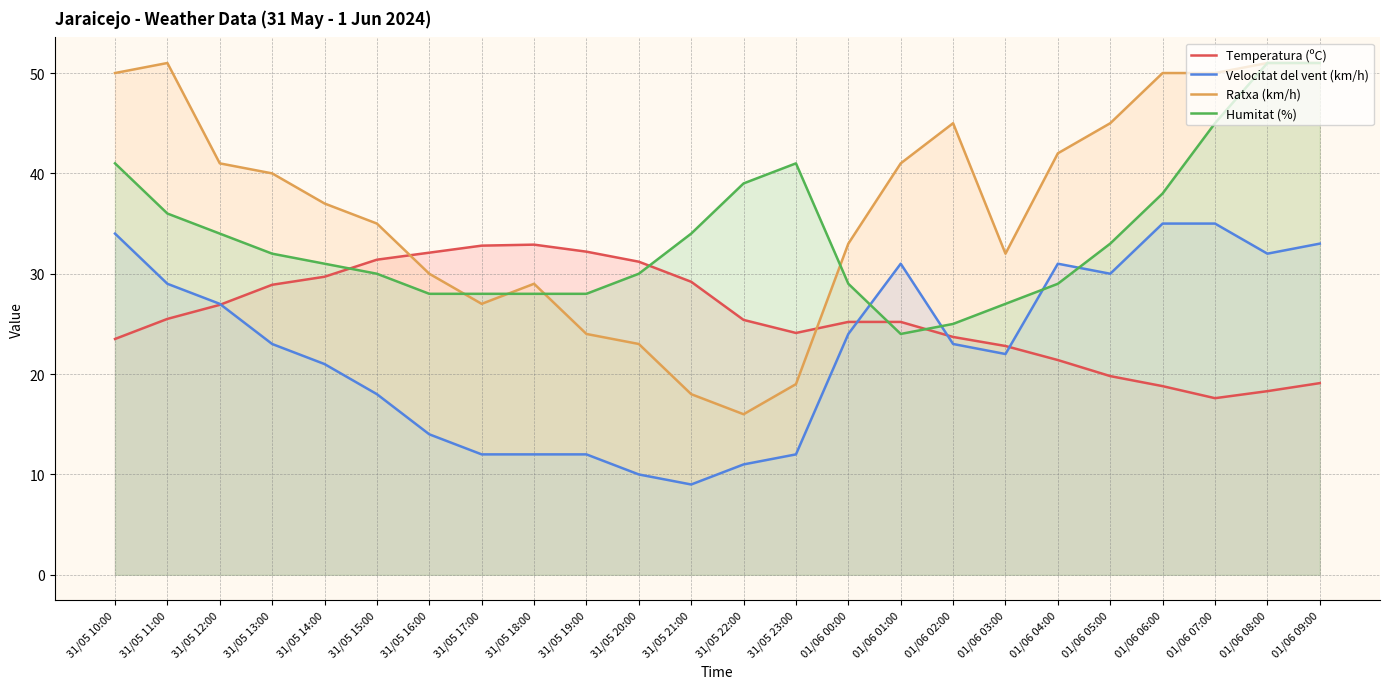

True or false: Humitat (%) has a value of 37.5 at 01/06 01:00.

False